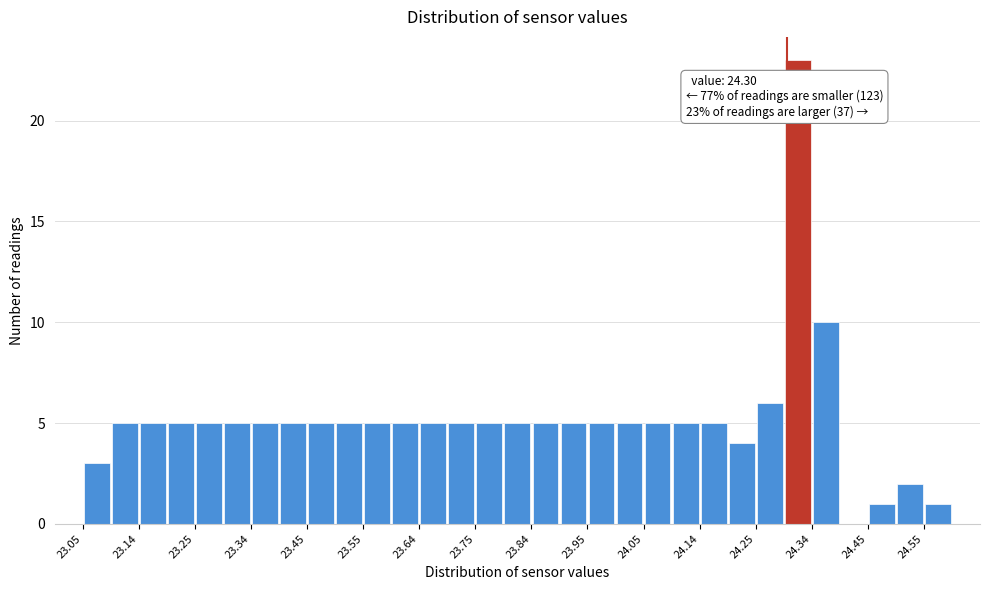

Over which range of the x-axis is the bar tallest?

24.295 to 24.345